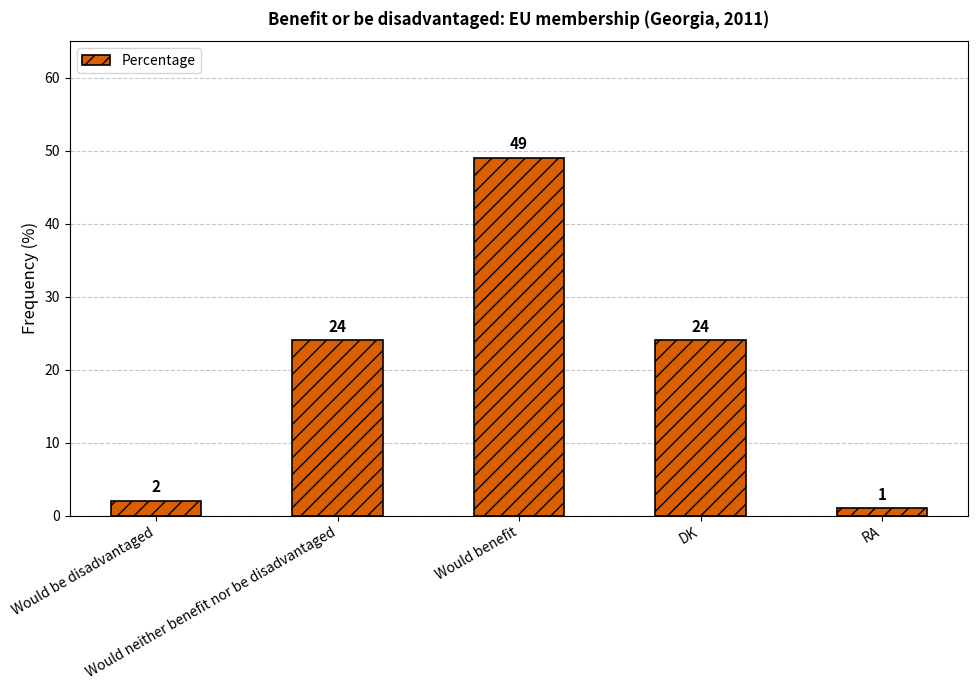

What is the difference between the maximum and minimum values?

48